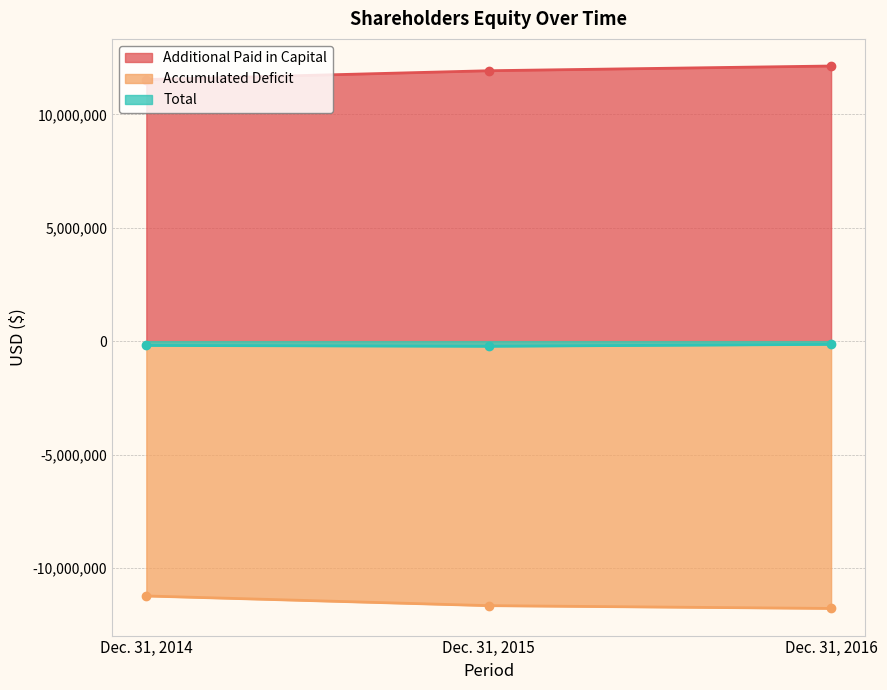

What is the value of the Total point at the 1st from the left?

-188319